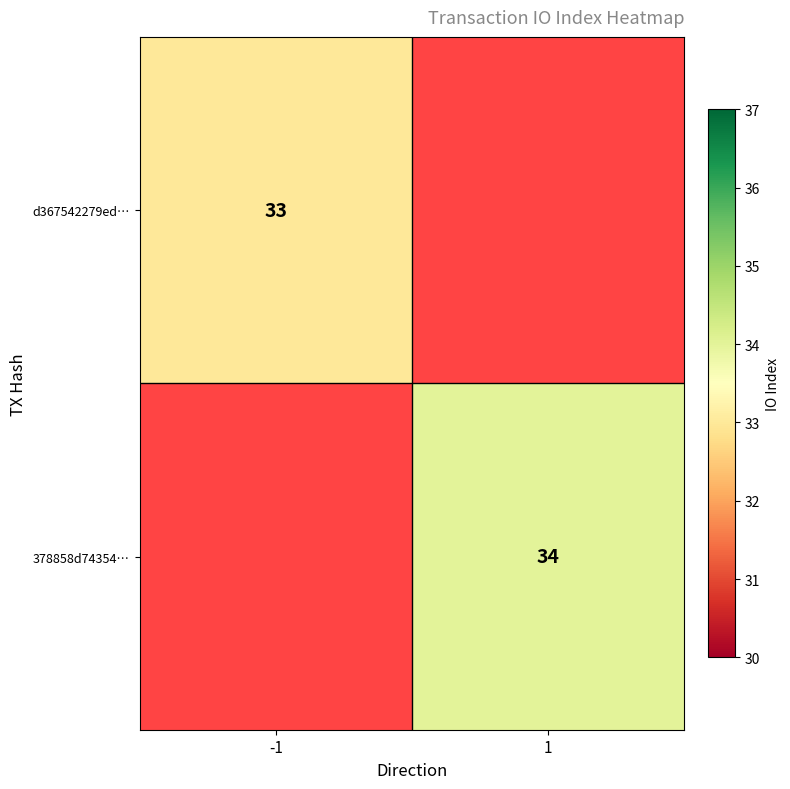

Is the value of d367542279ed… at -1 greater than the value of 378858d74354… at 1?

No